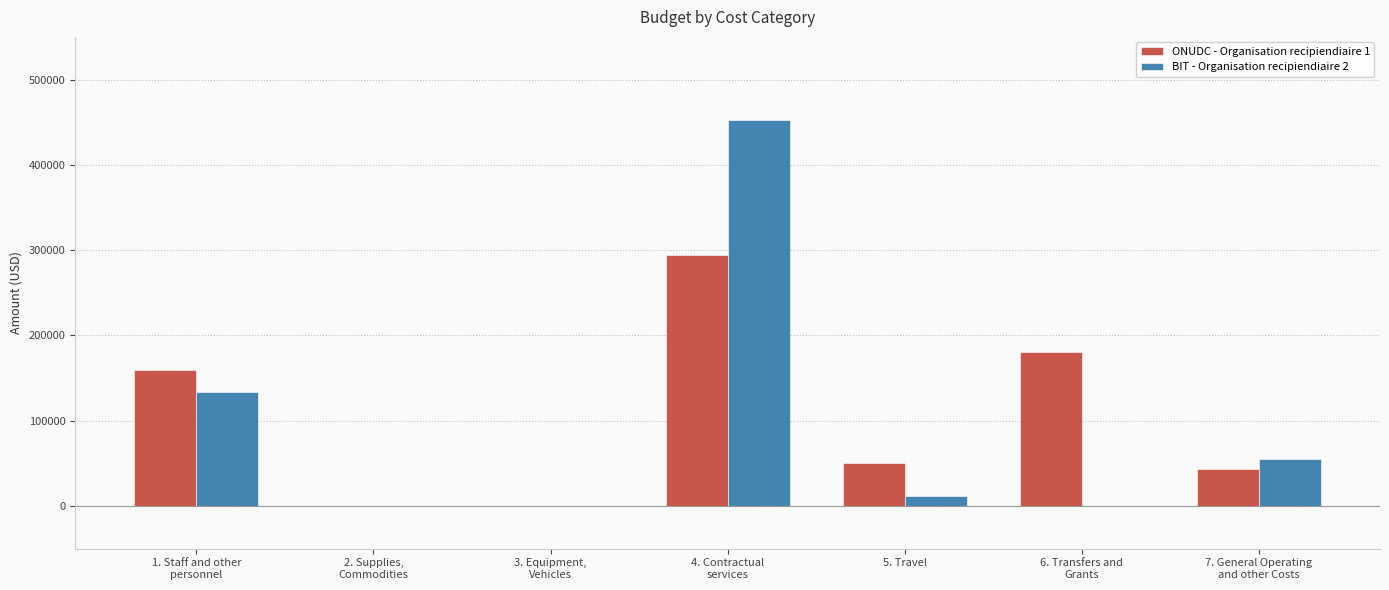

What is the difference between the BIT - Organisation recipiendiaire 2 values at 5. Travel and 6. Transfers and
Grants?

11995.6